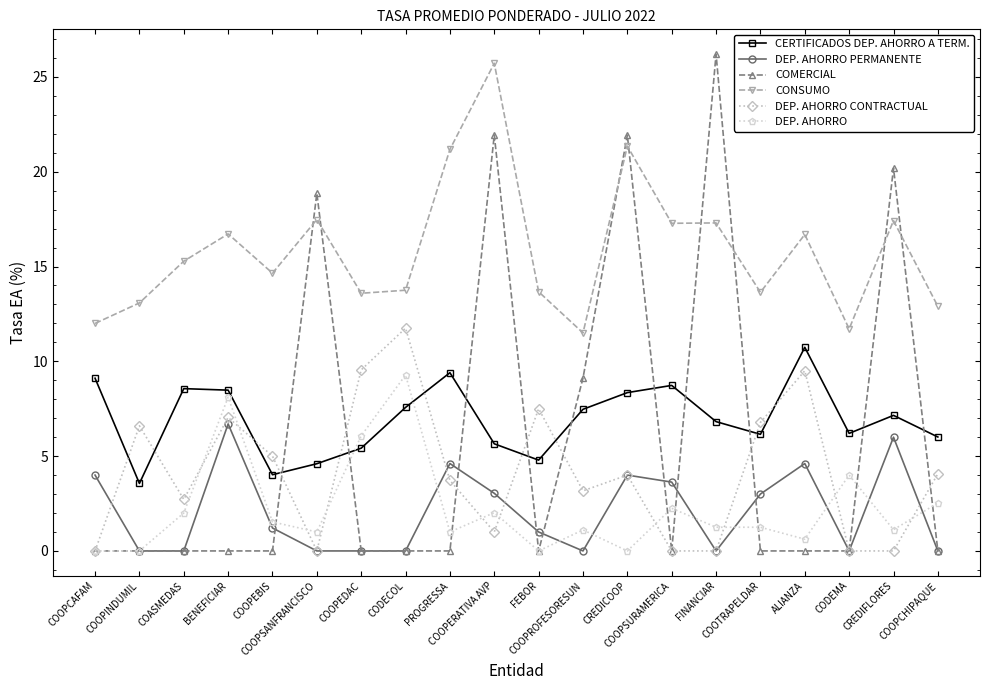

How many series are shown in this chart?

6